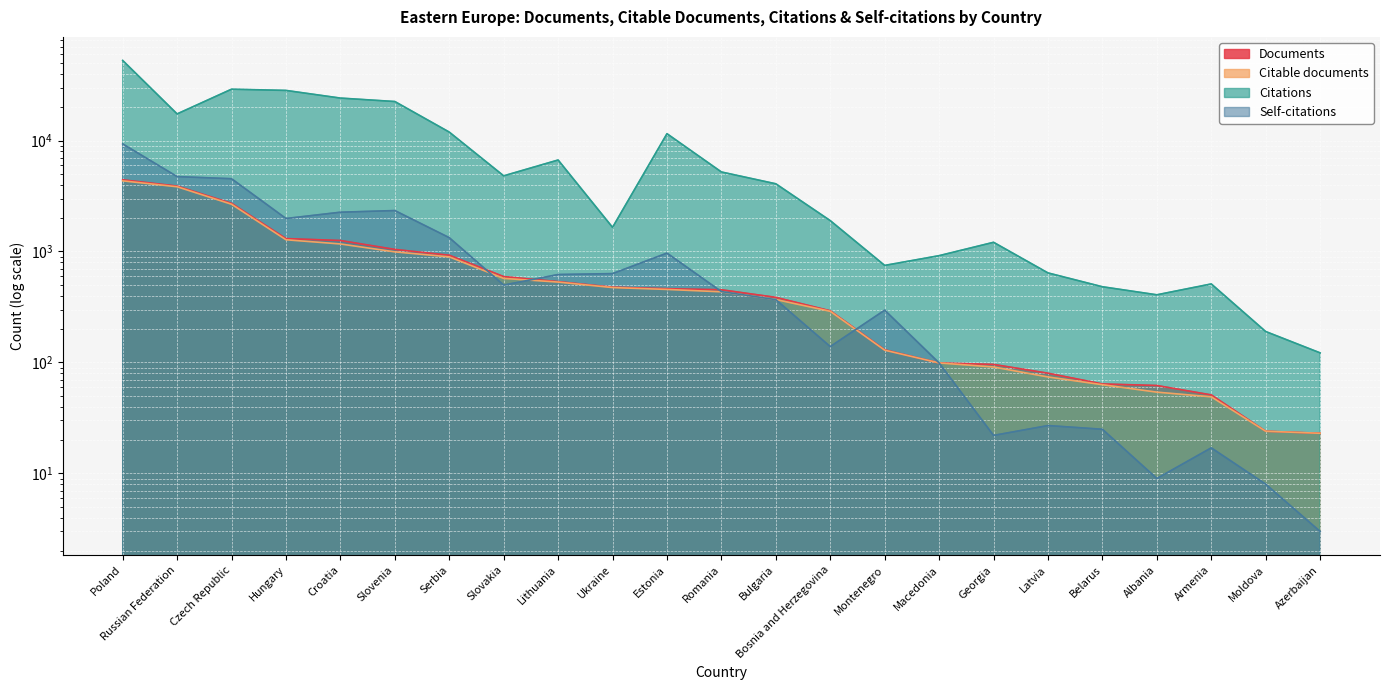

Count the number of categories in the chart.

23